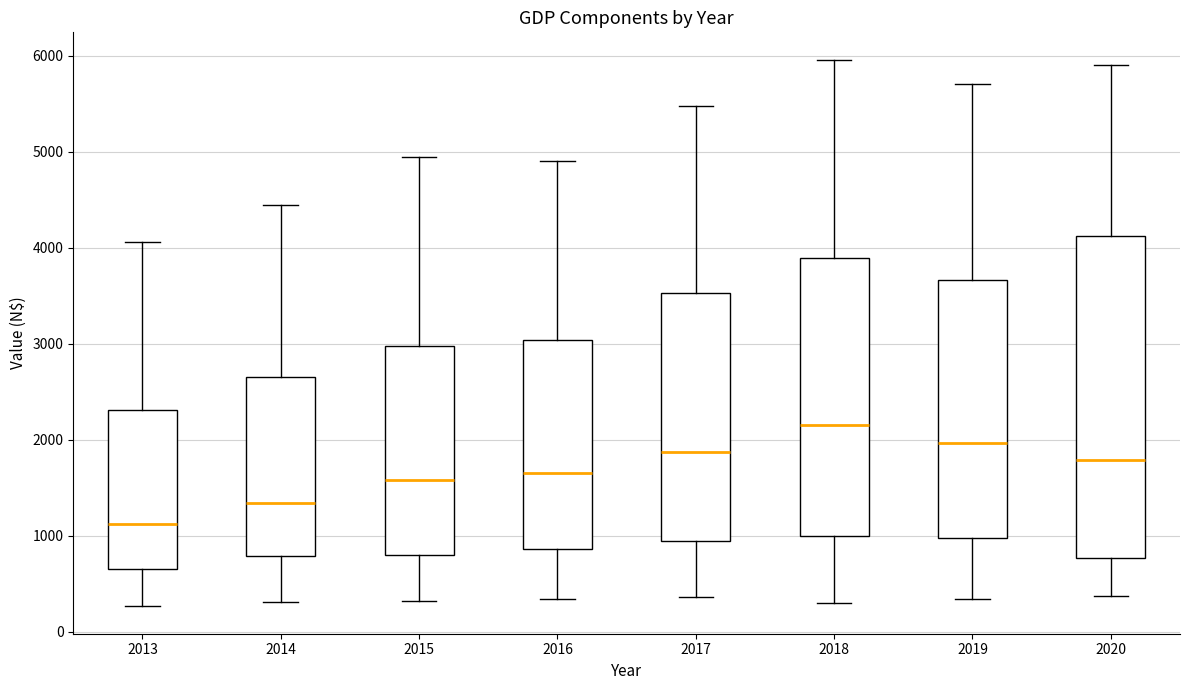

Which box has the lowest median line?

2013